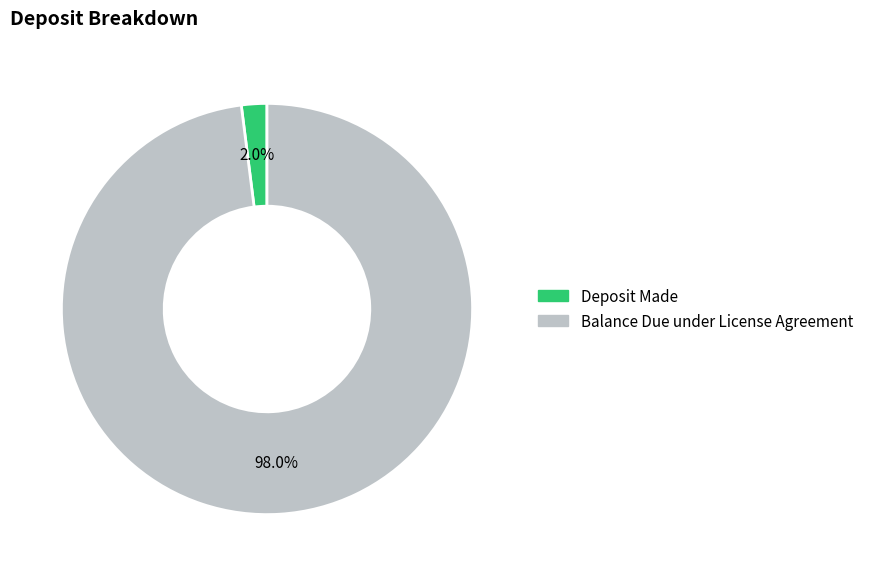

To the nearest percent, what is the combined percentage of Deposit Made and Balance Due under License Agreement?

100%